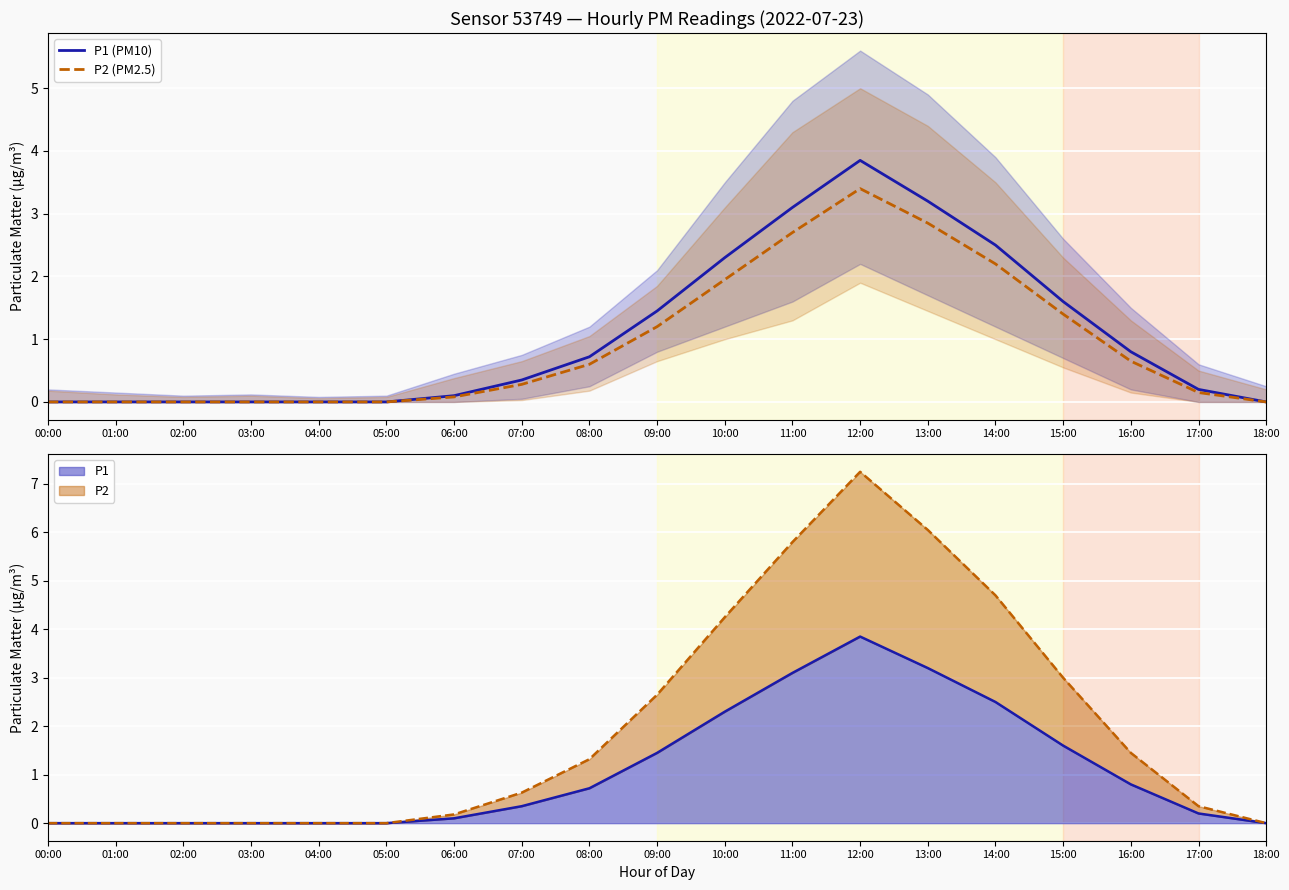

True or false: P2 (PM2.5) and P1 (PM10) cross at least once.

False